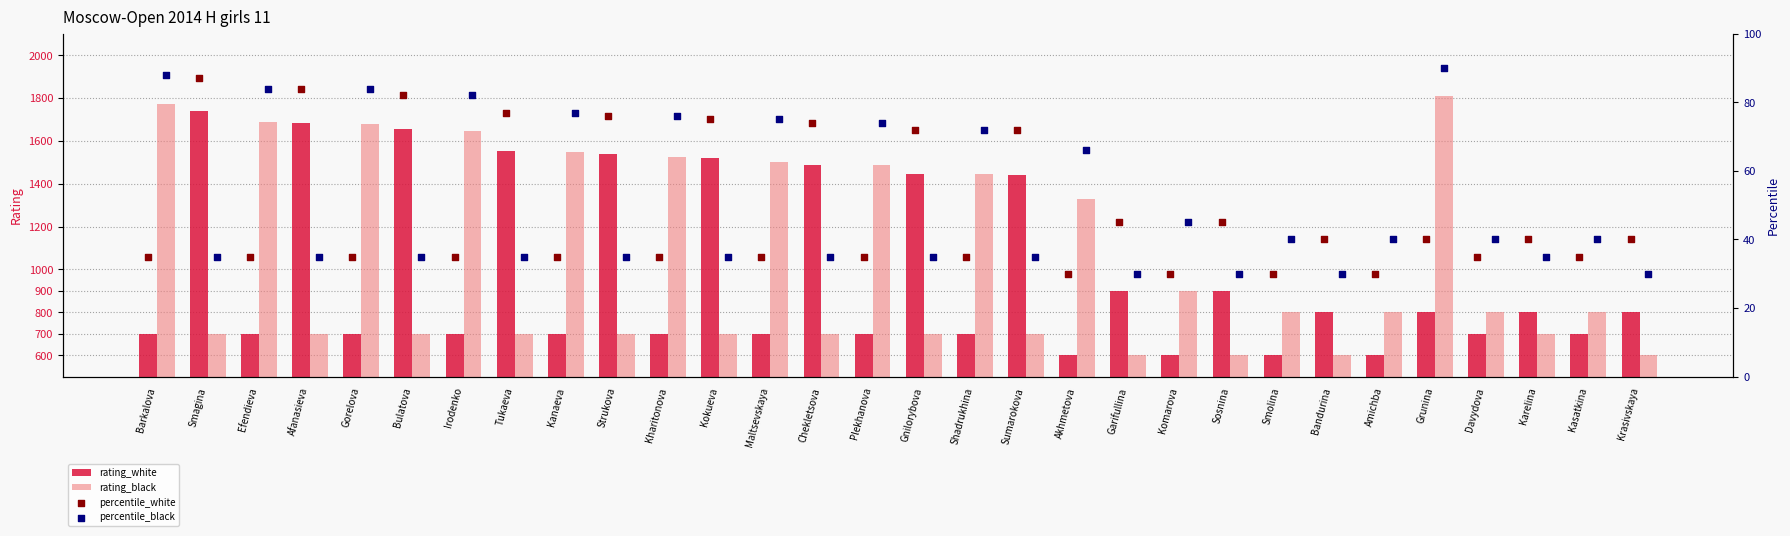

Is the value of rating_white at Shadrukhina greater than the value of rating_black at Kanaeva?

No